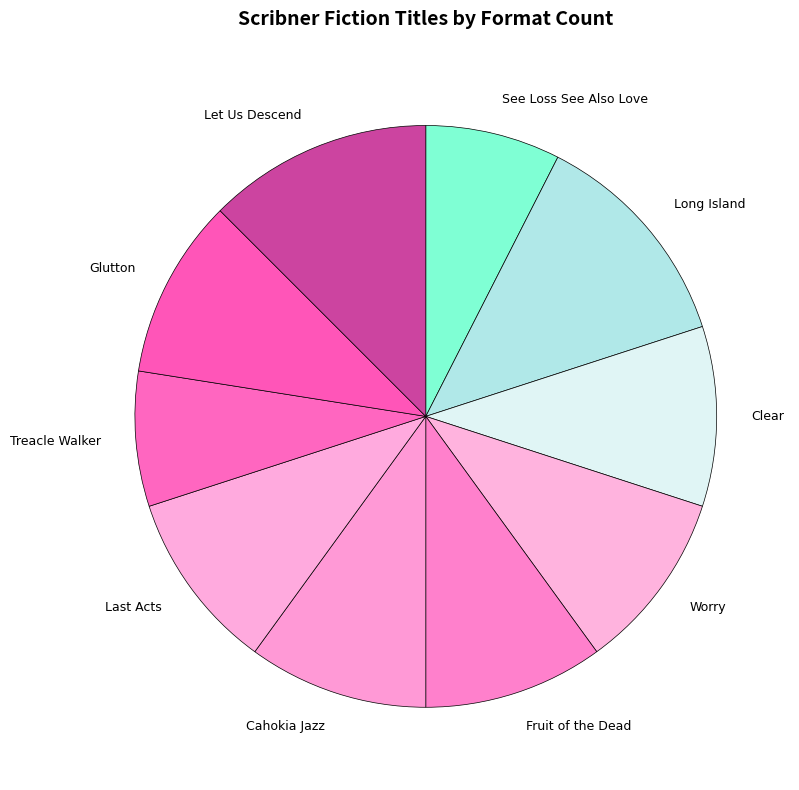

Approximately how many times larger is the value at Fruit of the Dead compared to Treacle Walker?

1.3